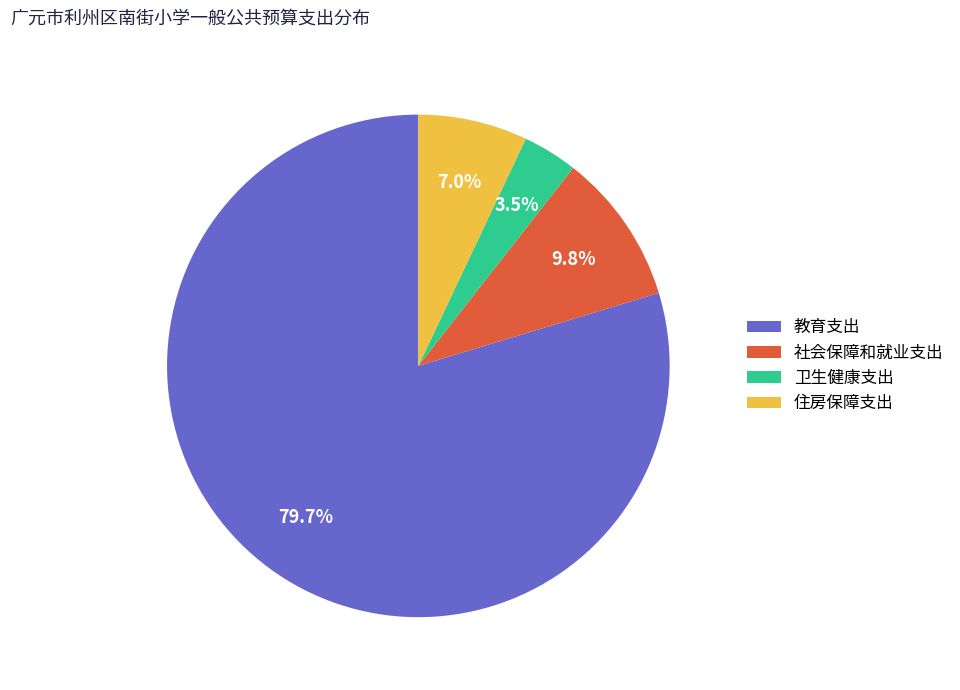

To the nearest percent, what portion does 教育支出 represent?

80%